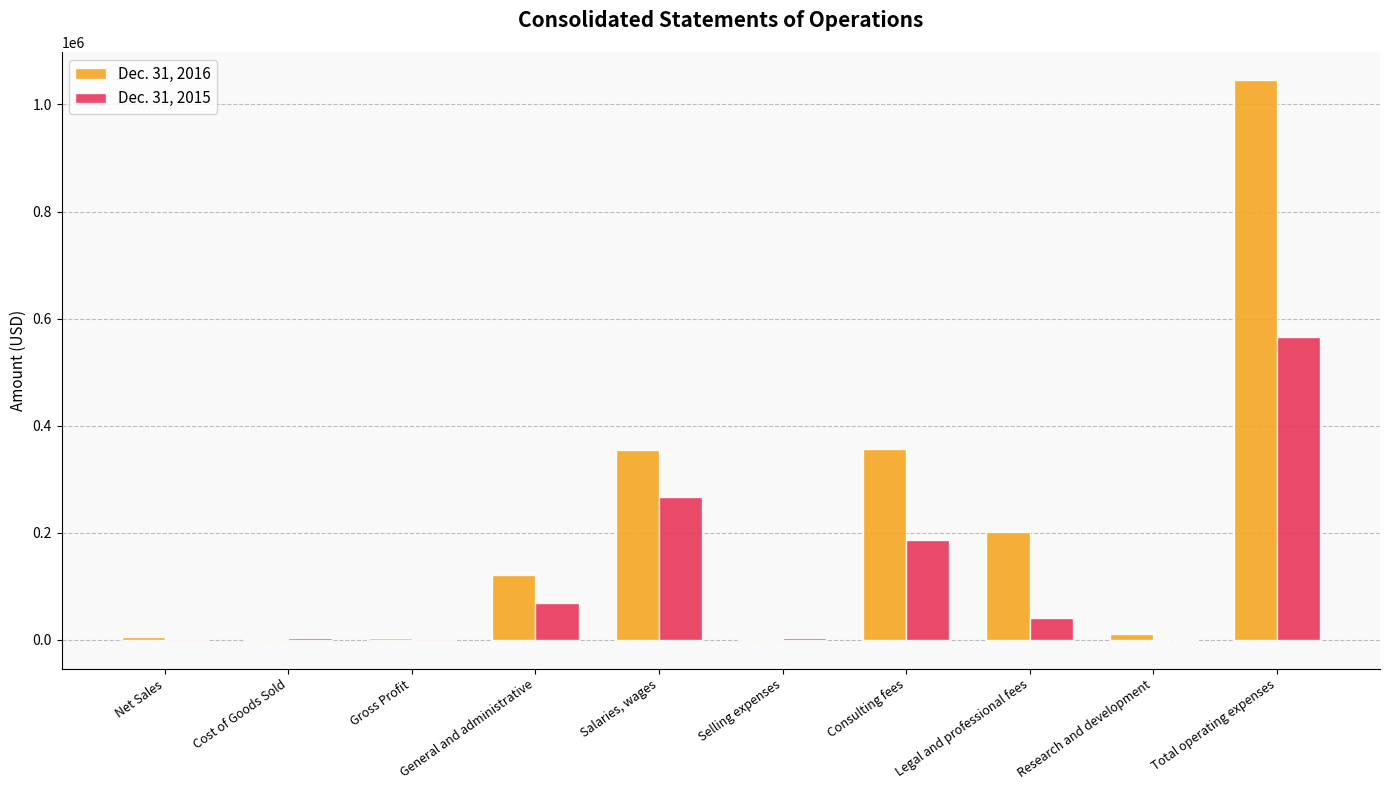

Which category has the highest value in the Dec. 31, 2015 series?

Total operating expenses